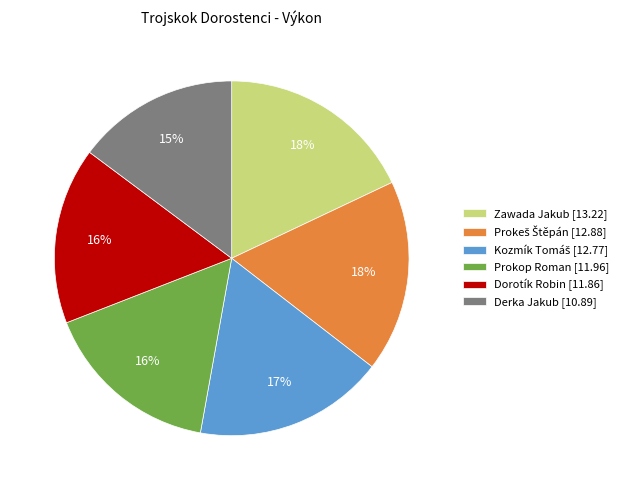

The Dorotík Robin [11.86] slice represents 16% of the pie. True or false?

True